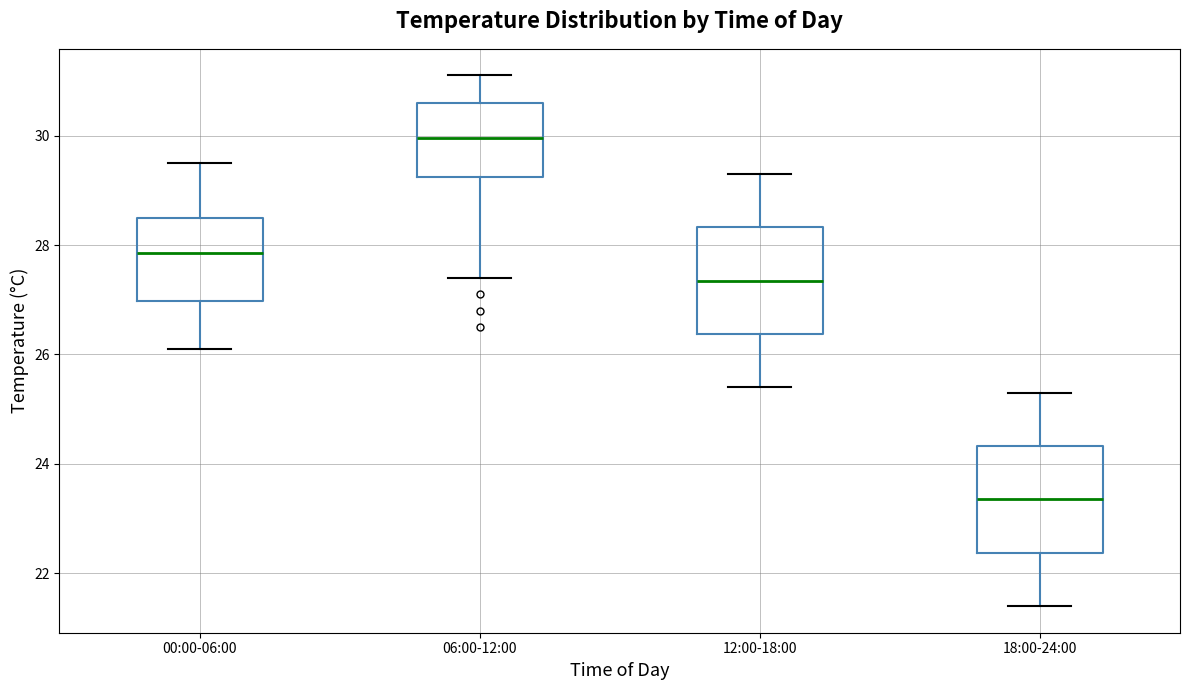

Reading left to right, read every box against the y-axis: the position of its median line, the range the box covers, and the ends of its whiskers. The values are not printed on the chart, so give them approximately, as read against the axis.

00:00-06:00: median 27.8, box 27.0 to 28.6, whiskers 26.2 to 29.6
06:00-12:00: median 30.0, box 29.2 to 30.6, whiskers 27.4 to 31.2
12:00-18:00: median 27.4, box 26.4 to 28.4, whiskers 25.4 to 29.4
18:00-24:00: median 23.4, box 22.4 to 24.4, whiskers 21.4 to 25.4